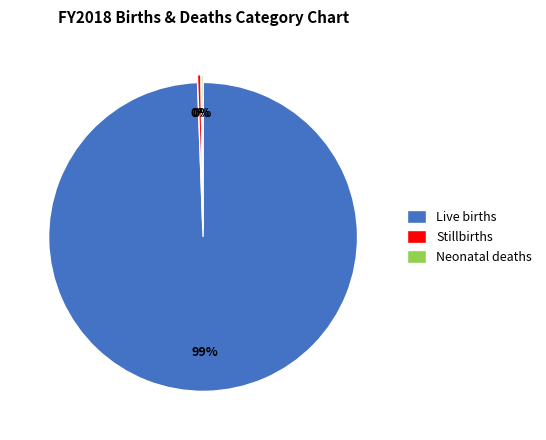

To the nearest percent, what is the average slice percentage?

33%